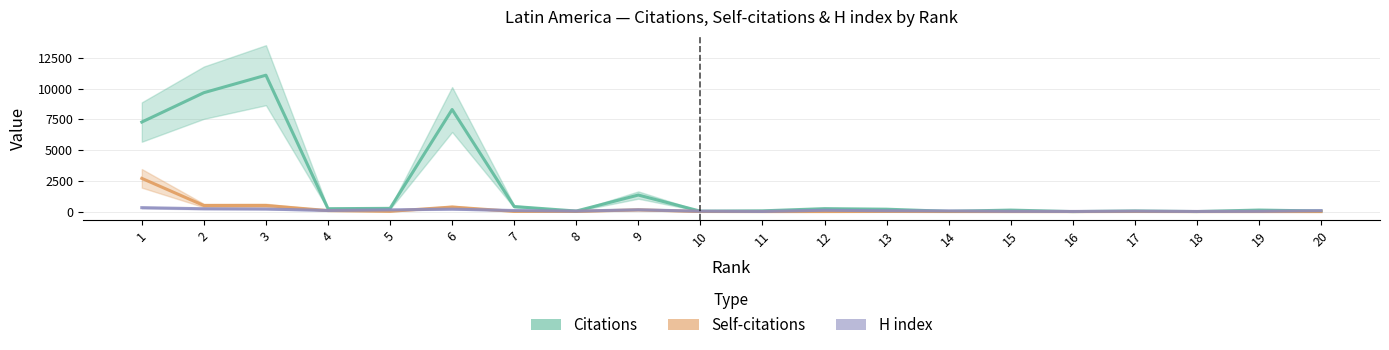

Is it true that Citations equals 9667 at 2?

True